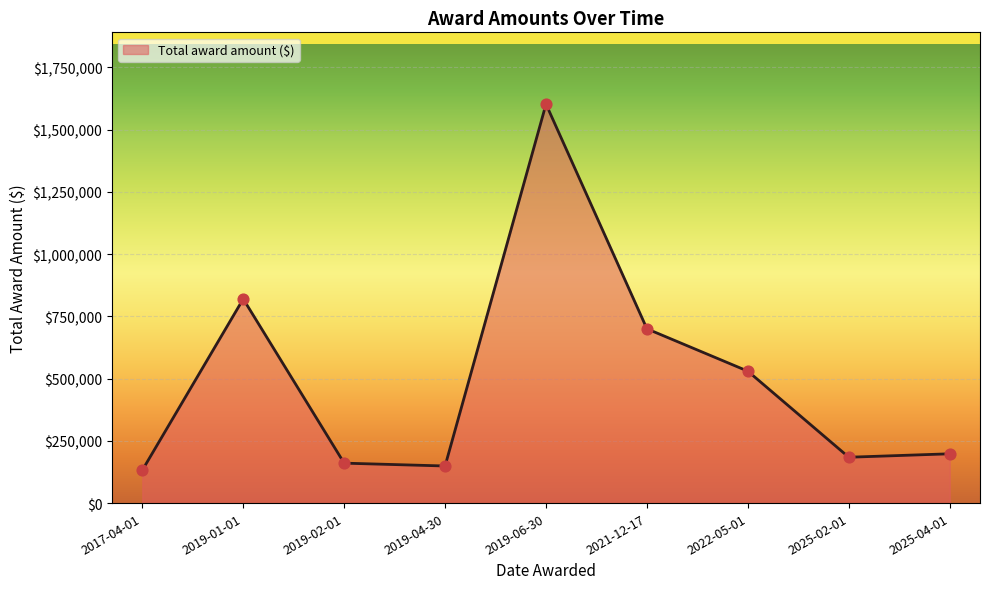

Between 2017-04-01 and 2025-04-01, which is larger?

2025-04-01